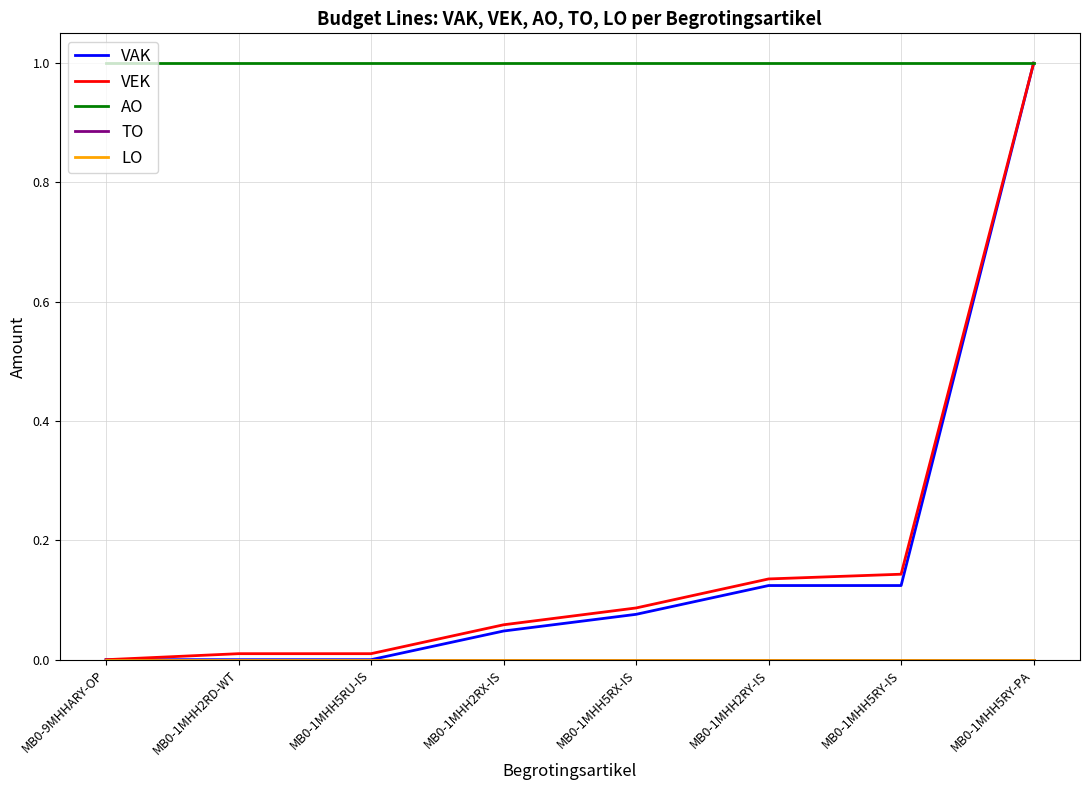

Does the chart have visible grid lines?

Yes